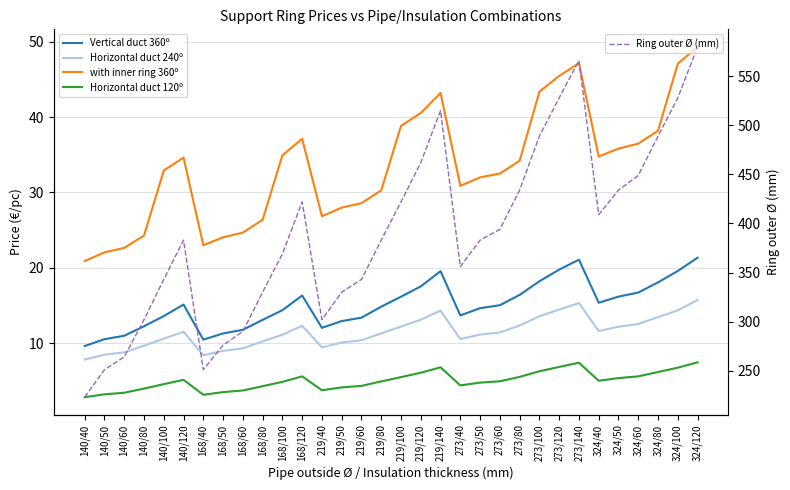

What is the sum of the Horizontal duct 240º values at 273/40 and 324/60?

23.1